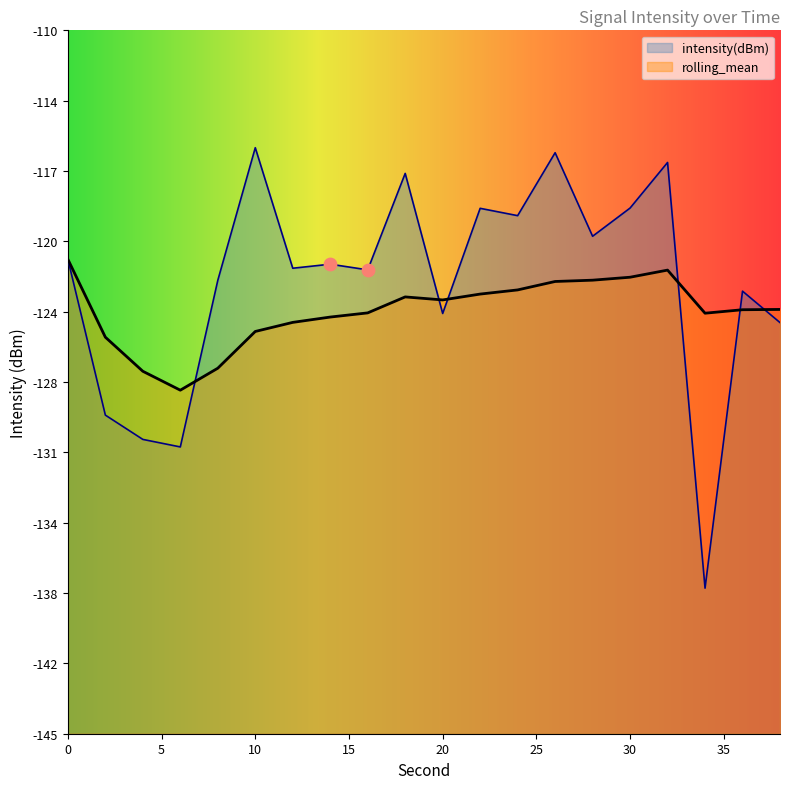

Which series reaches the maximum Y coordinate?

intensity(dBm)